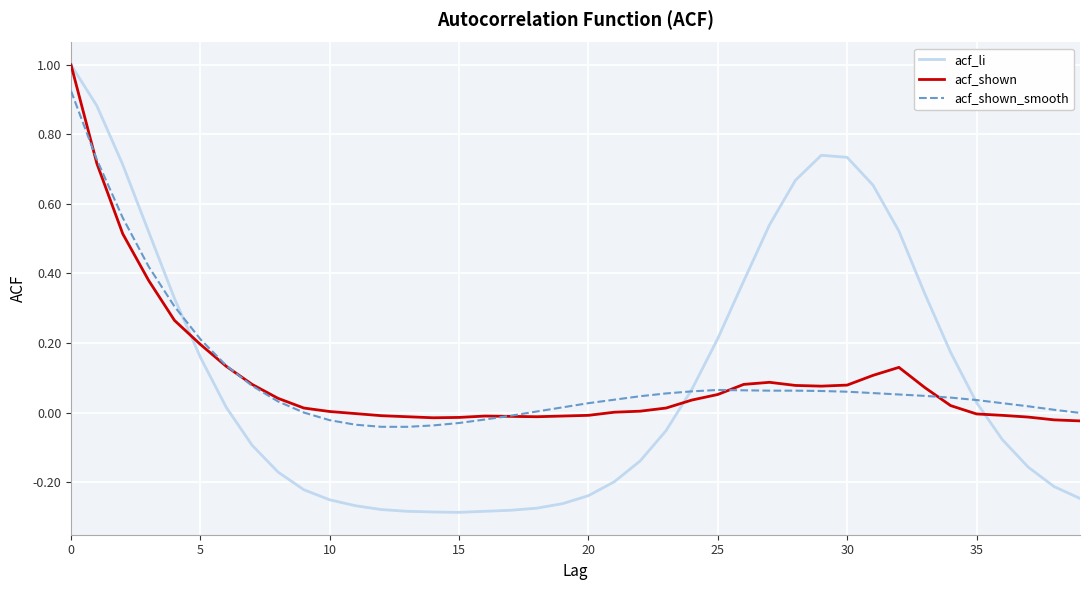

What is the maximum value shown in the chart?

1.0